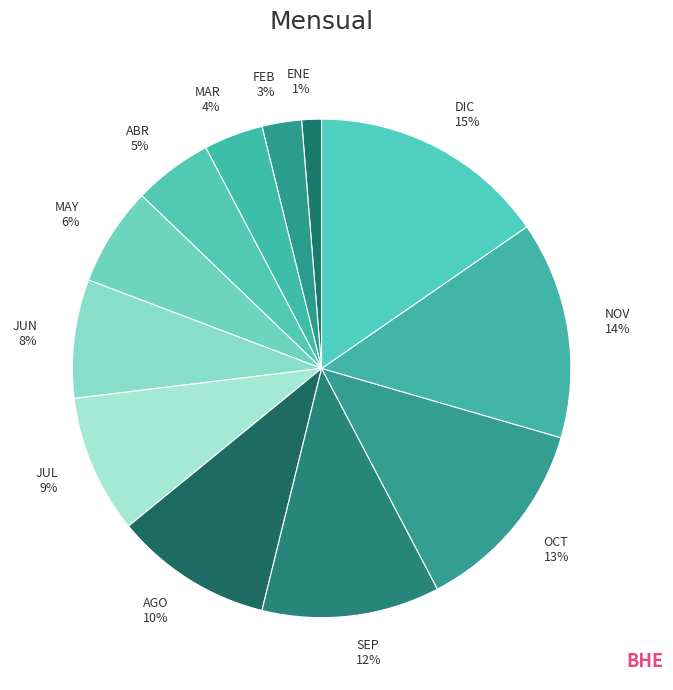

To the nearest percent, what is the difference between the largest and smallest slice percentages?

14%